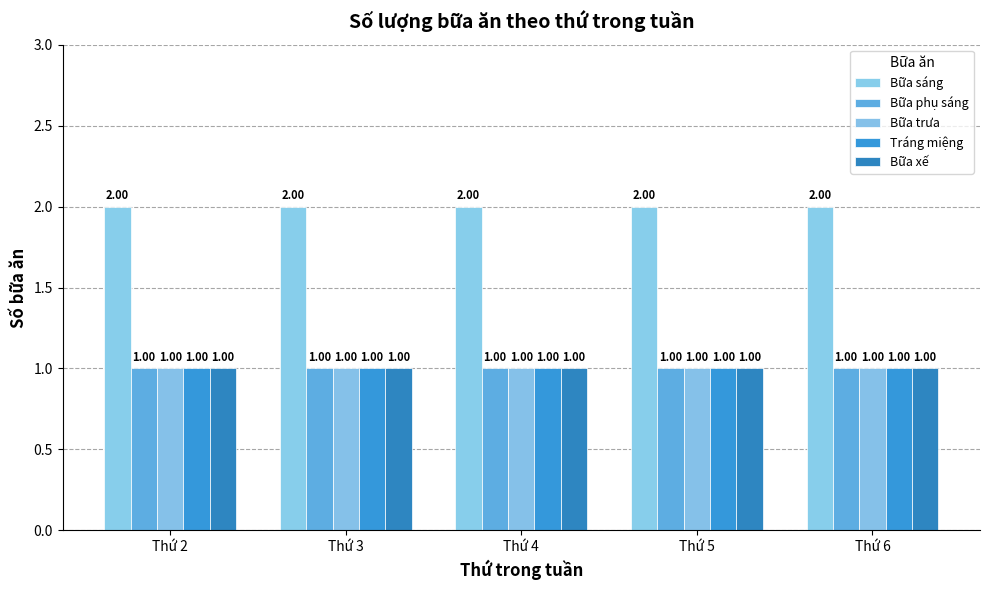

Which series has the largest total across all categories?

Bữa sáng